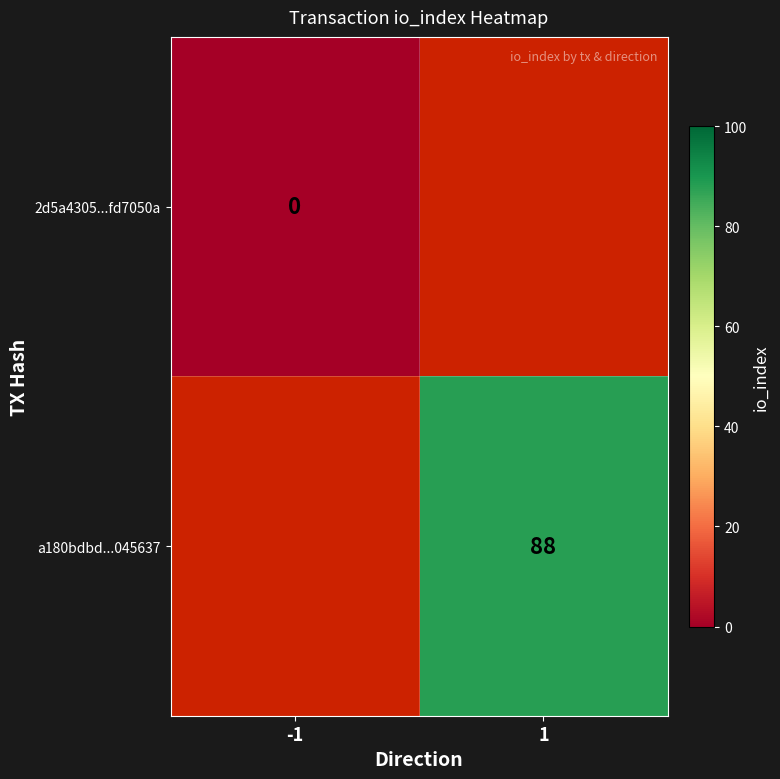

The value of a180bdbd...045637 at 1 is 53. True or false?

False